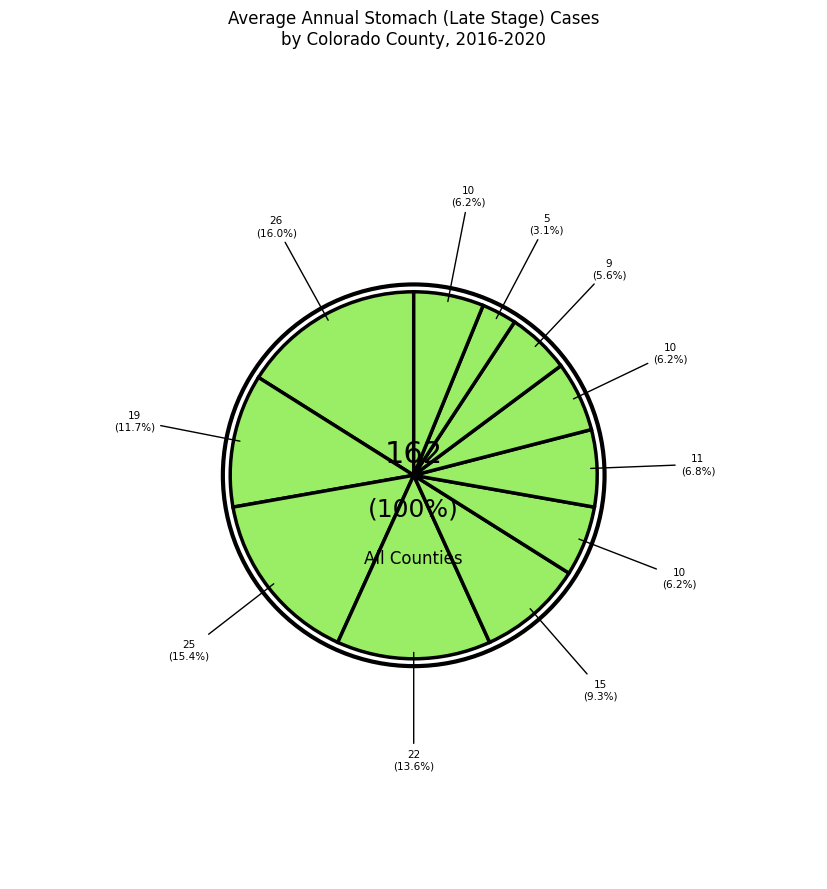

To the nearest percent, what is the difference between the largest and smallest slice percentages?

13%